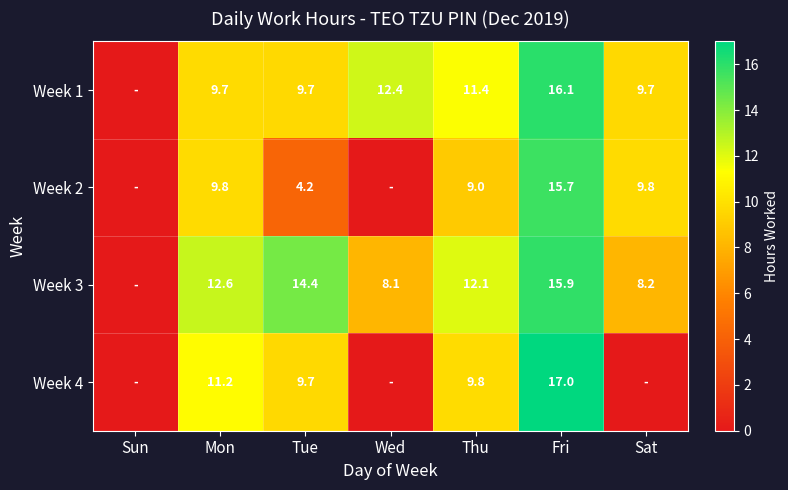

What is the difference between the highest and lowest values at Tue?

10.2